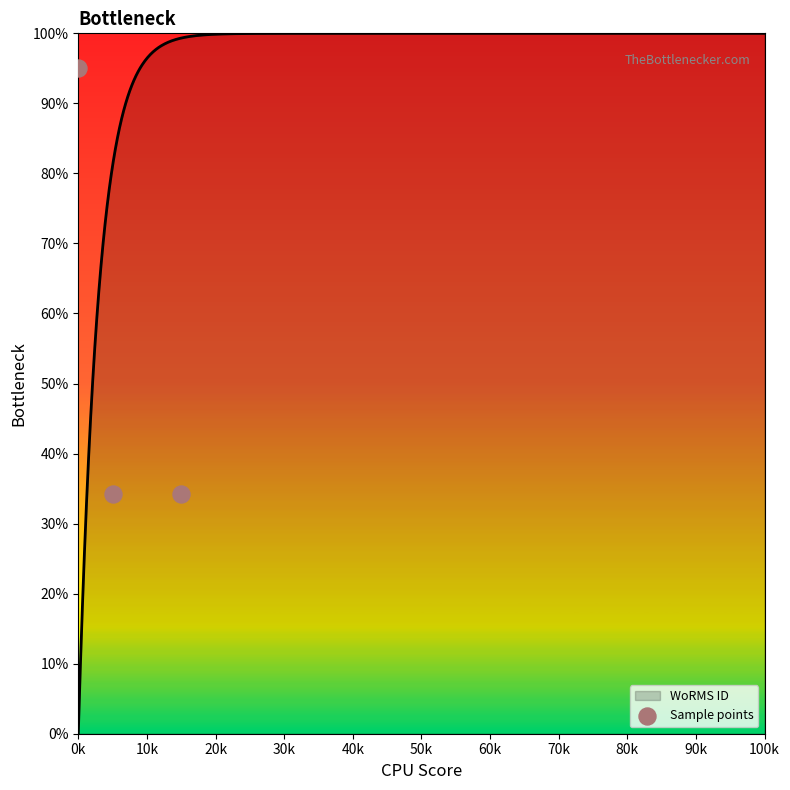

Which has a higher value, 10k or 0k?

0k